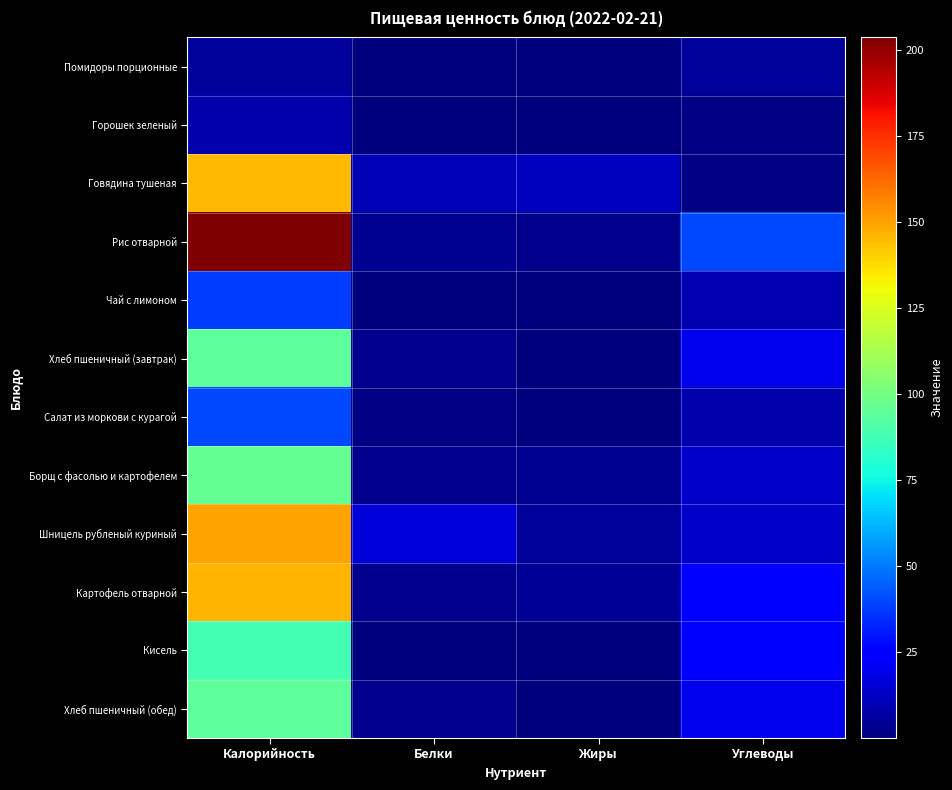

How many data points does each series have?

4